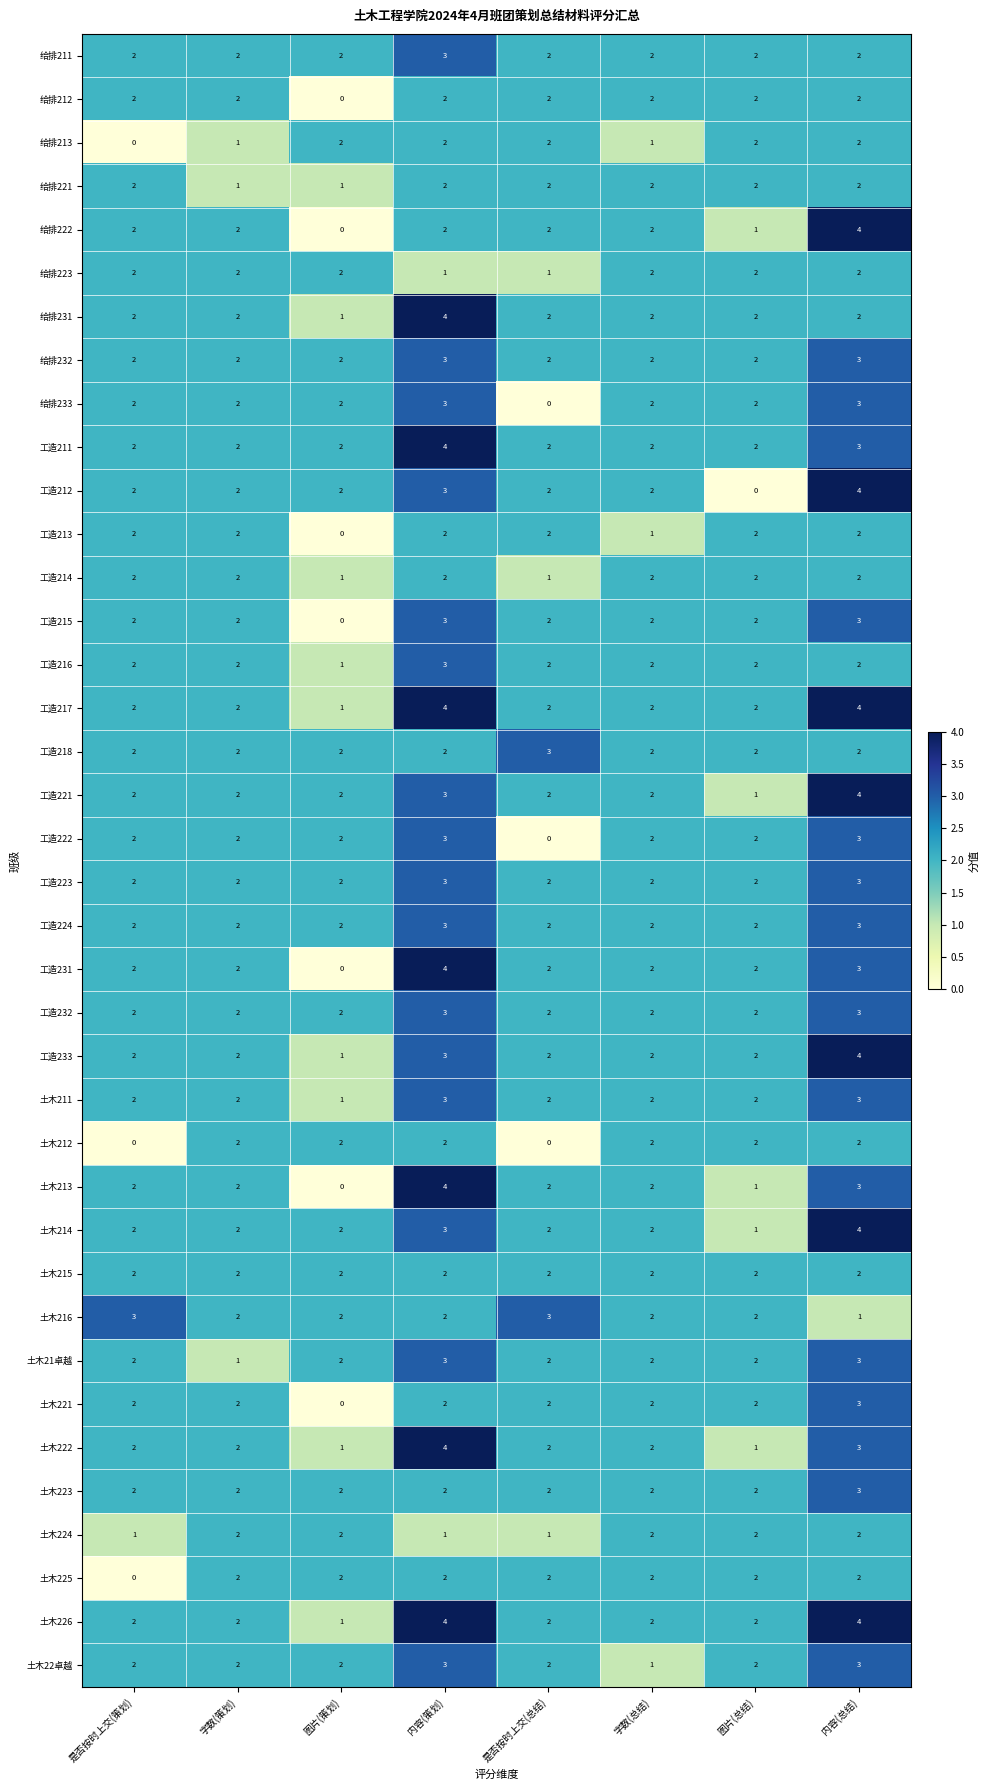

What is the sum of all 土木212 values?

12